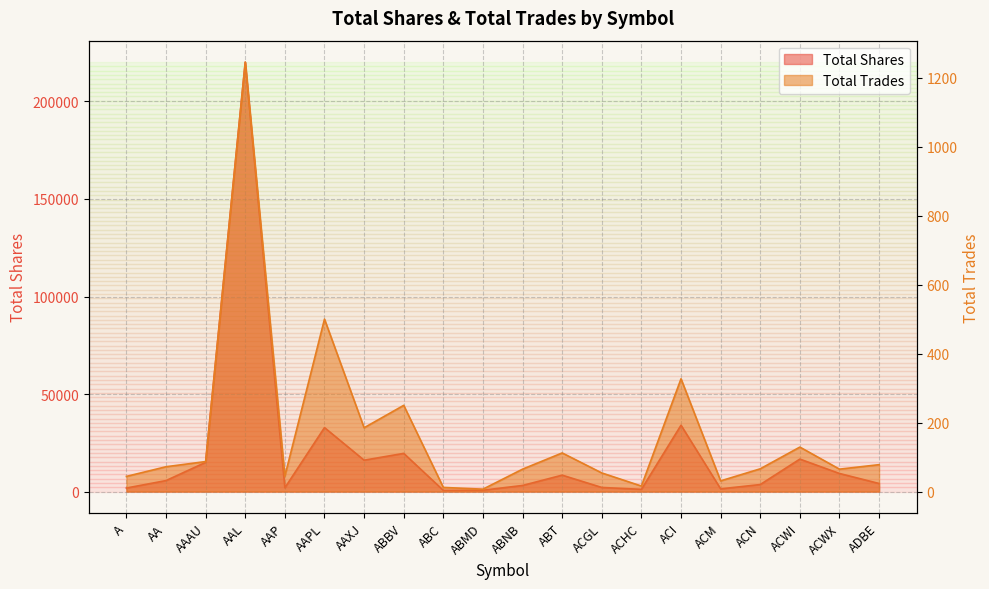

True or false: Total Trades has a value of 31 at ACM.

True